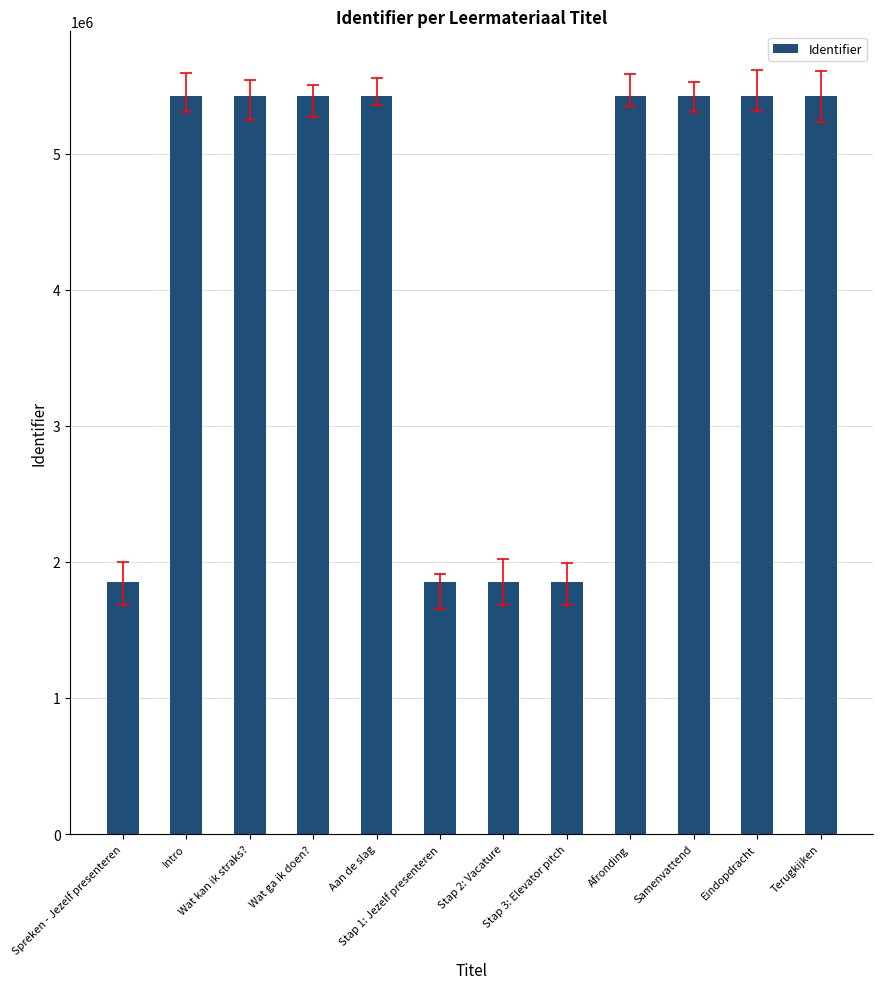

The value at Wat ga ik doen? is 9274597. True or false?

False